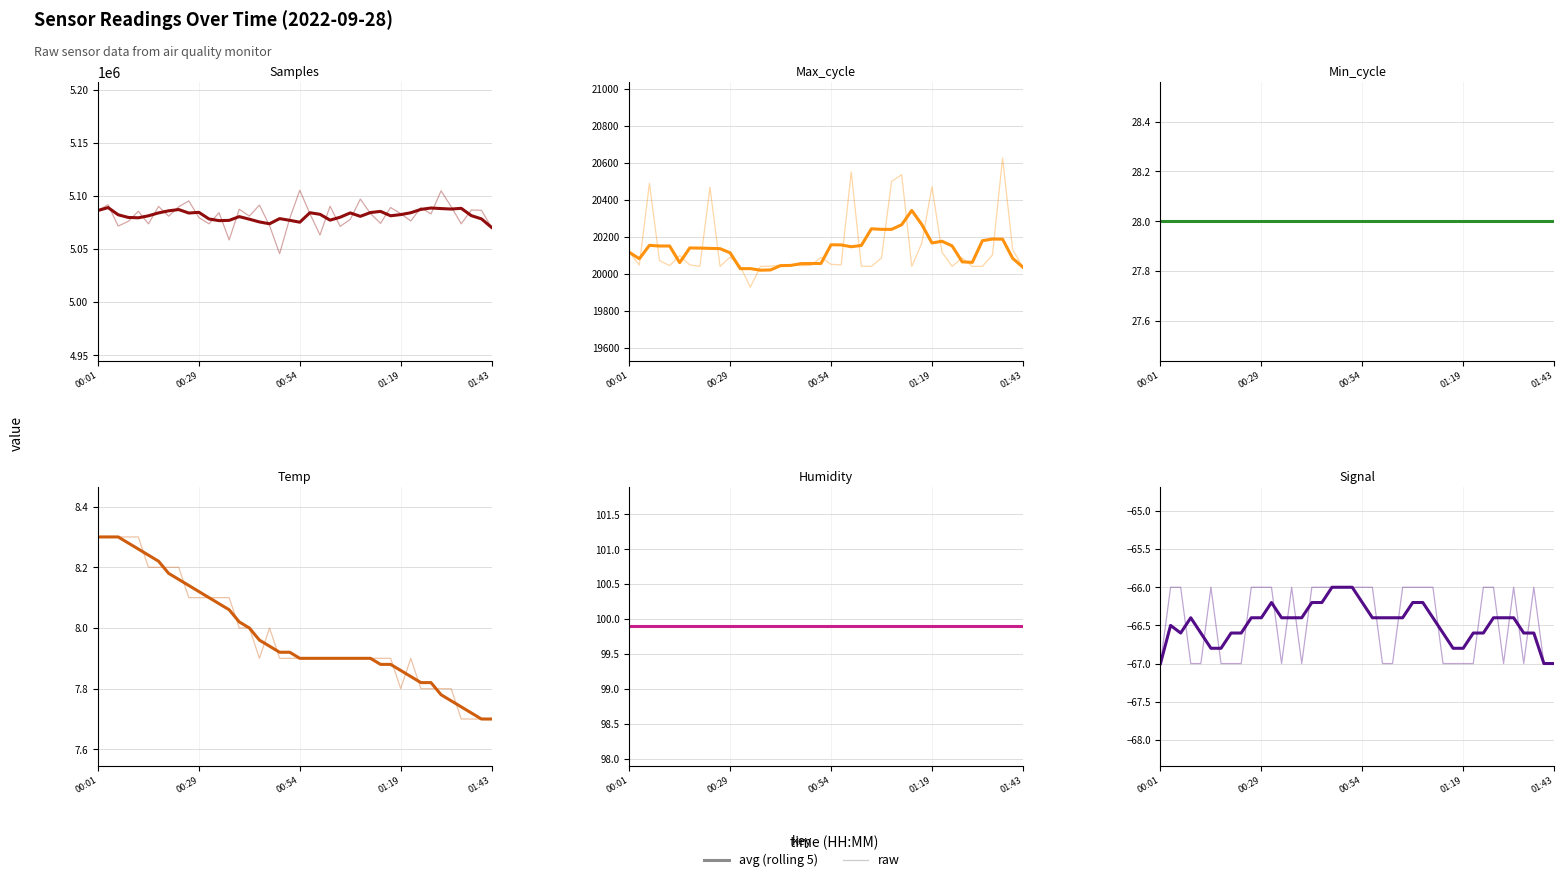

True or false: Samples has a value of 1136869.6 at 00:01.

False